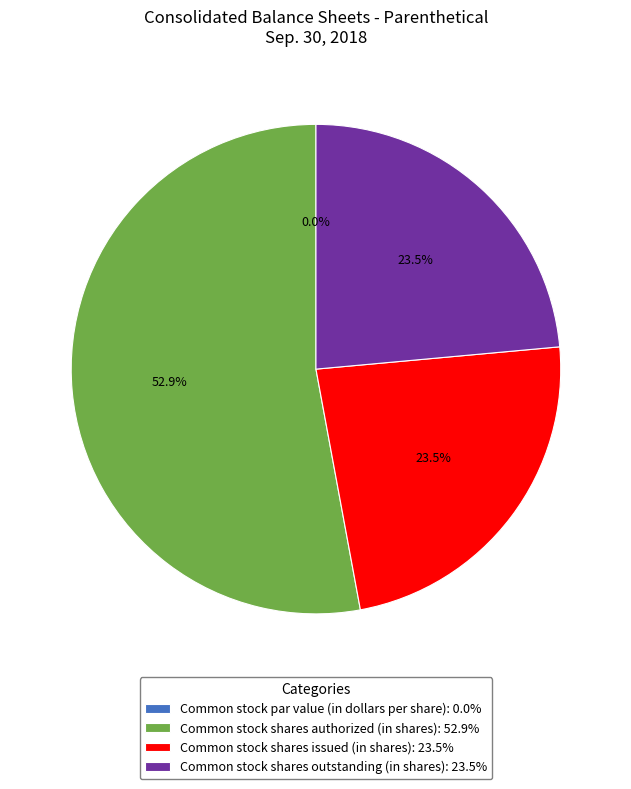

To the nearest percent, what is the difference between the largest and smallest slice percentages?

53%